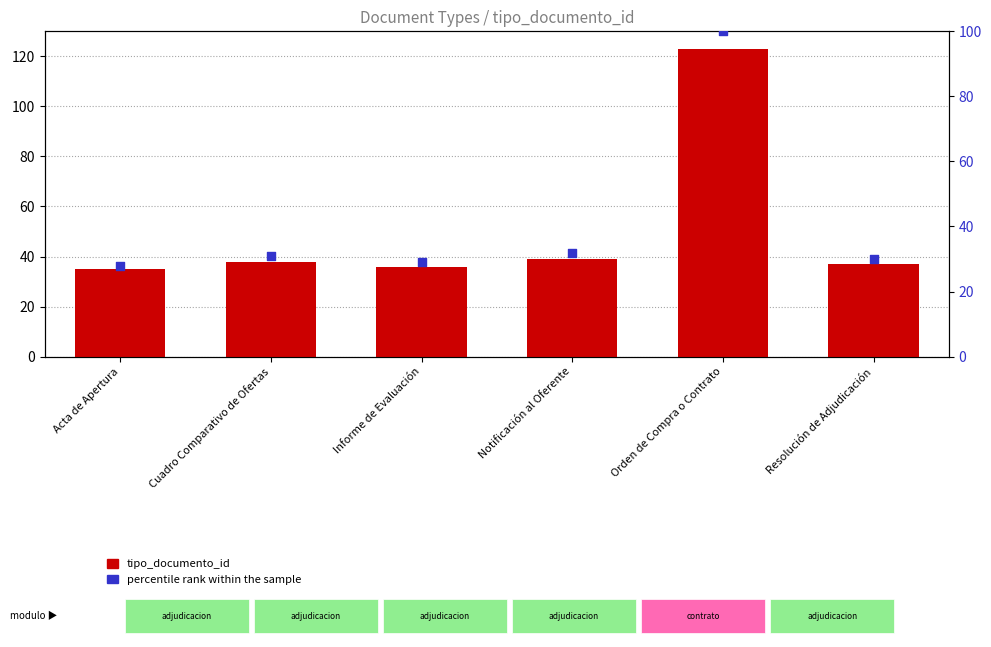

Is the value of tipo_documento_id at Resolución de Adjudicación greater than the value of percentile rank within the sample at Orden de Compra o Contrato?

No